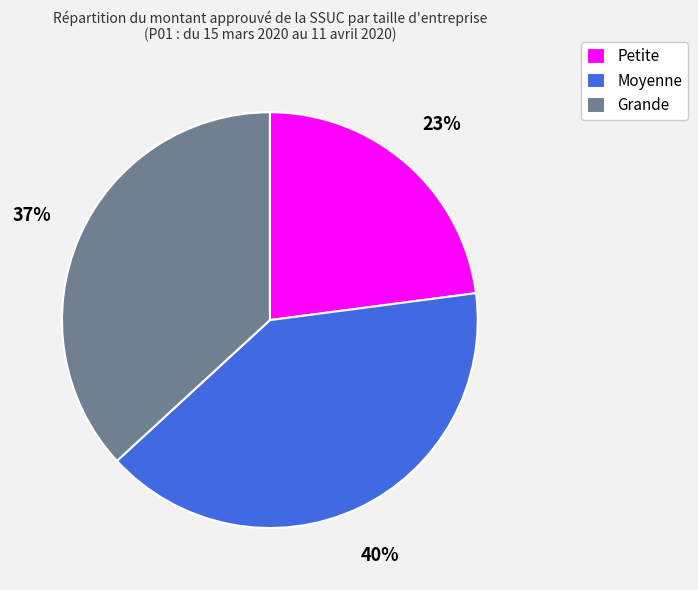

To the nearest percent, what percentage of the pie is Petite?

23%